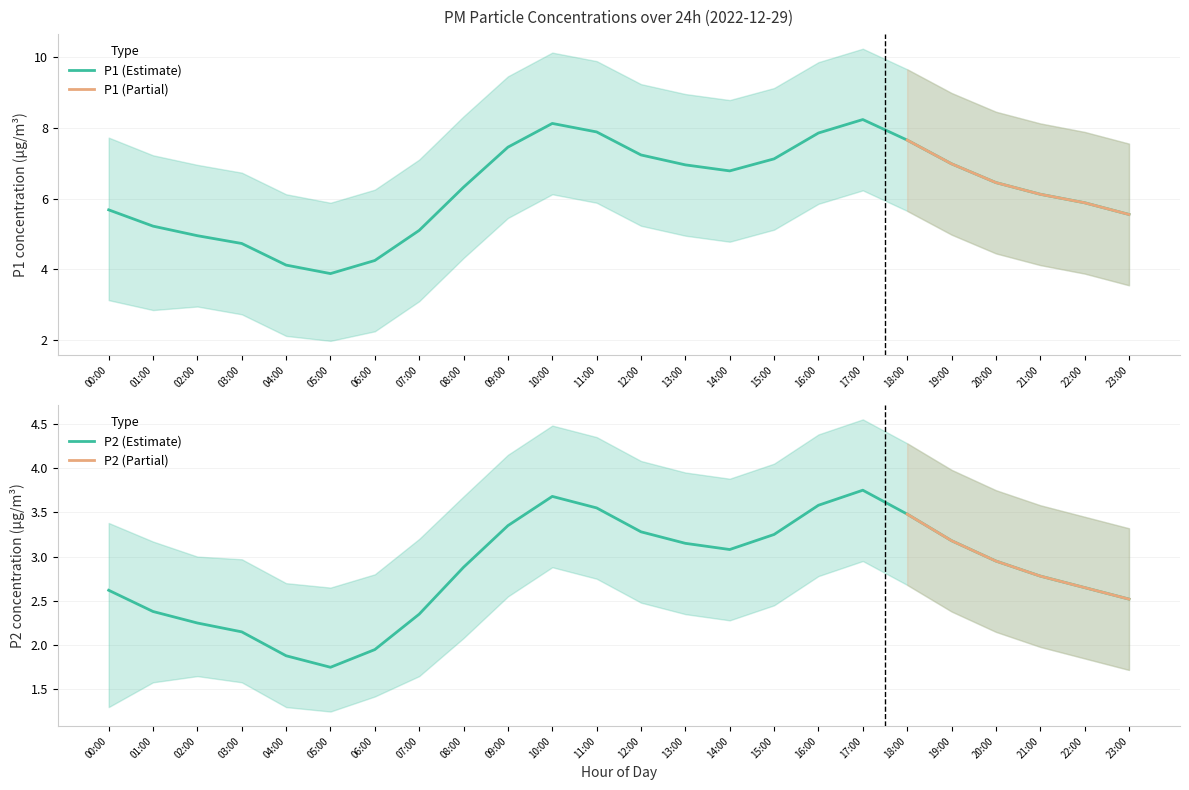

Which series changed the most between 06:00 and 09:00?

P1